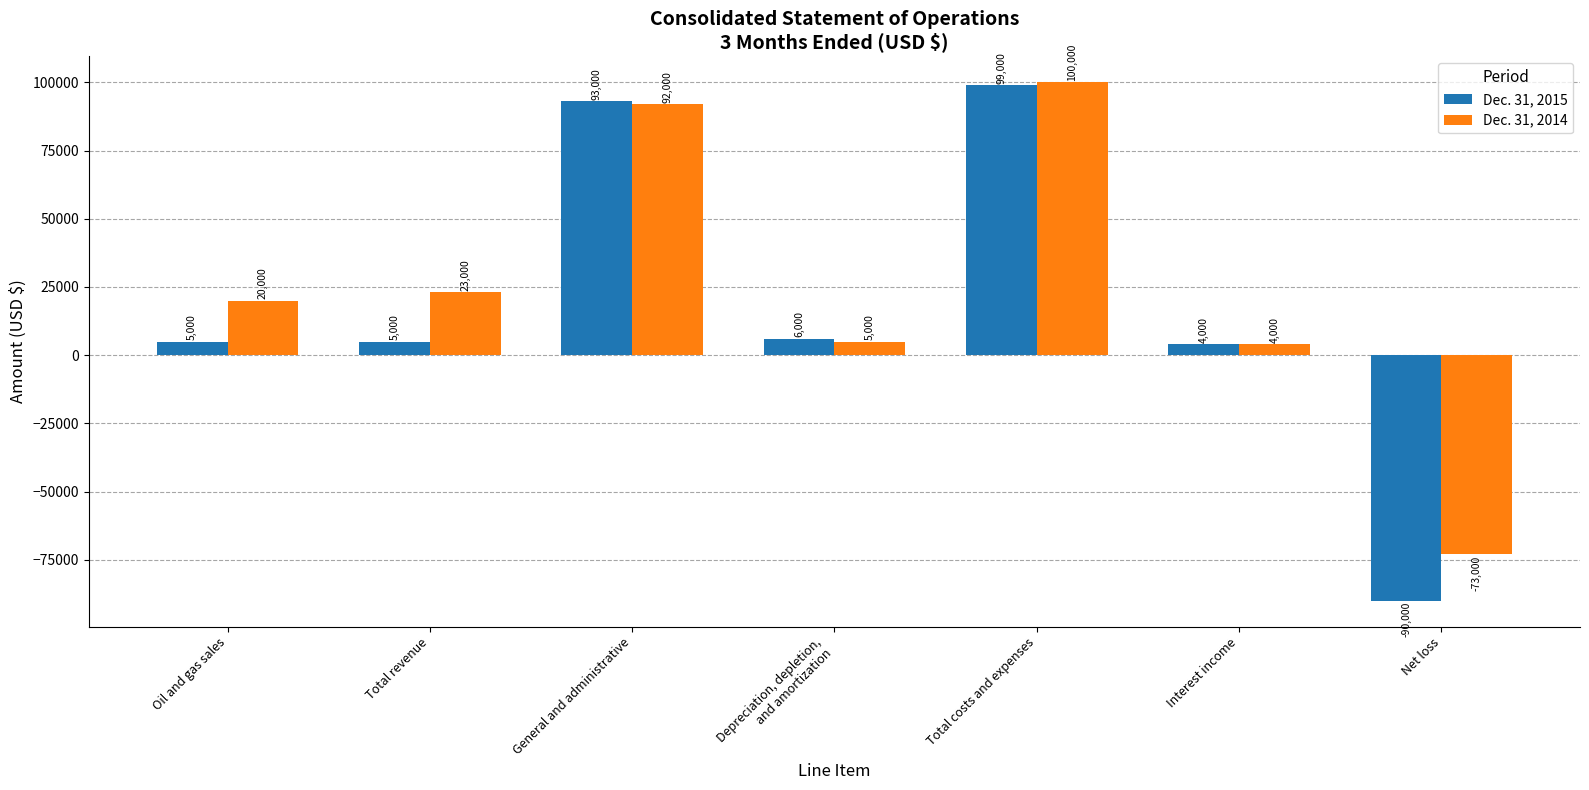

Is it true that Dec. 31, 2015 equals 41715 at Total costs and expenses?

False